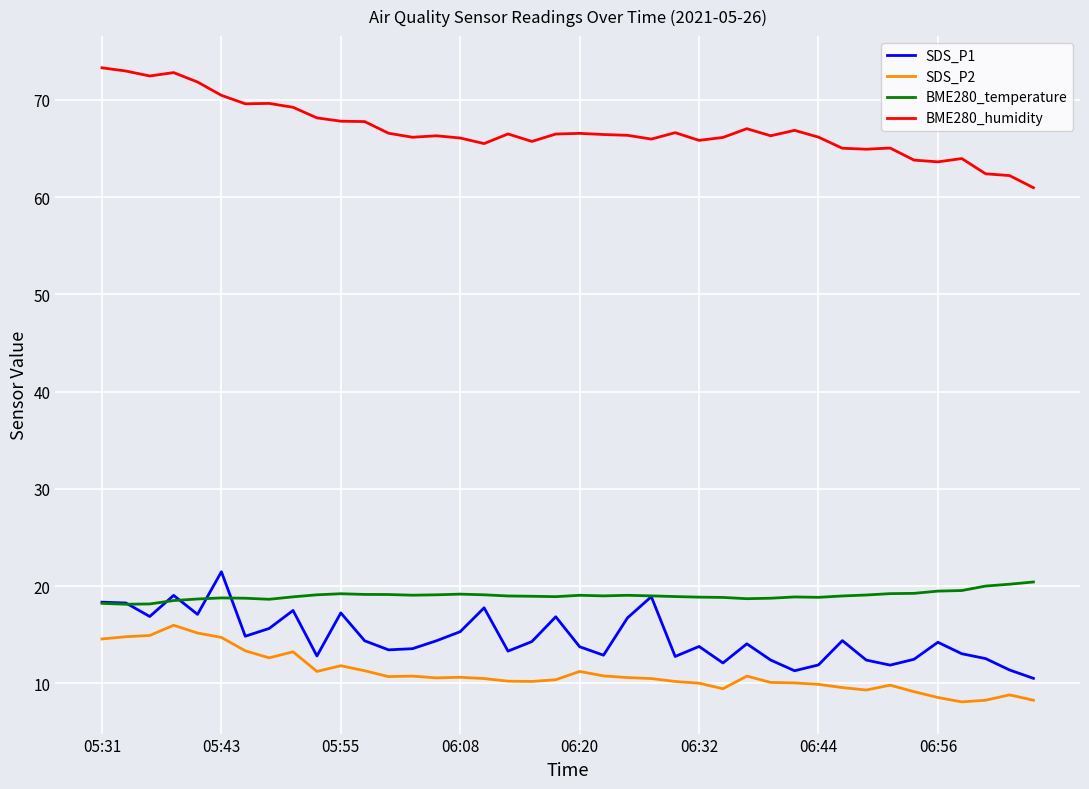

What is the sum of all SDS_P1 values?

586.1